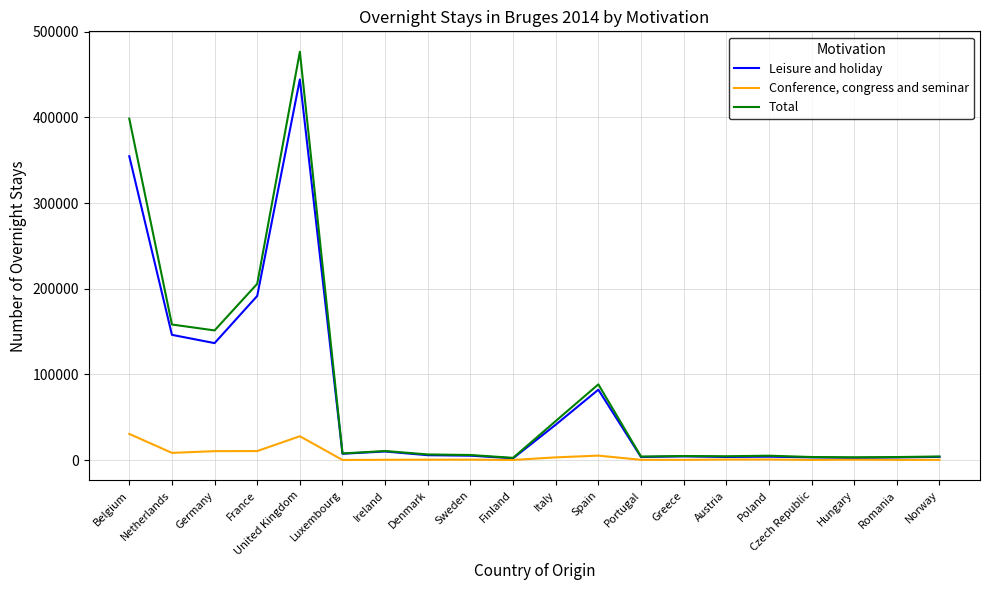

At which label does Total first exceed 6680?

Belgium